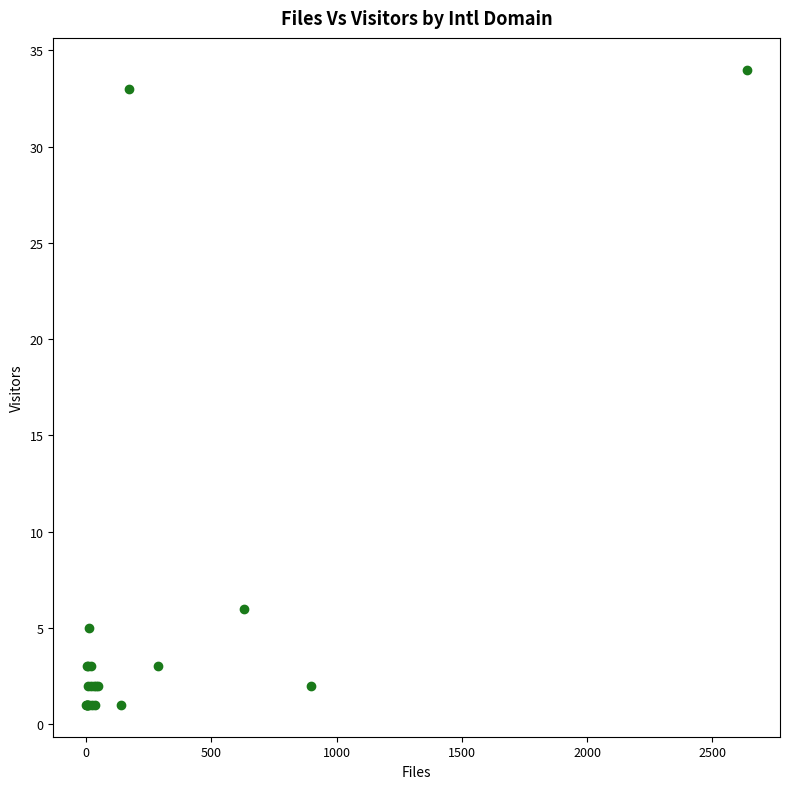

What Y value in the scatter plot is closest to 17?

6